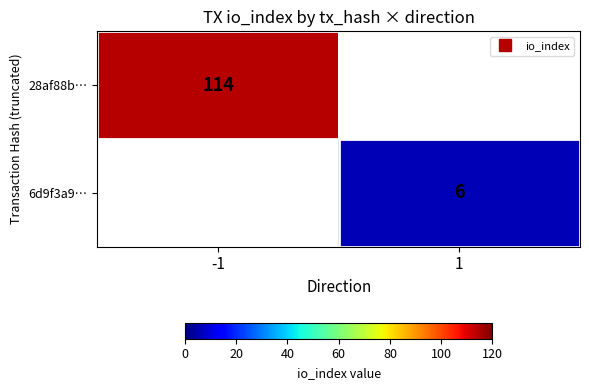

Where is 28af88b… nearest to the value 114?

-1